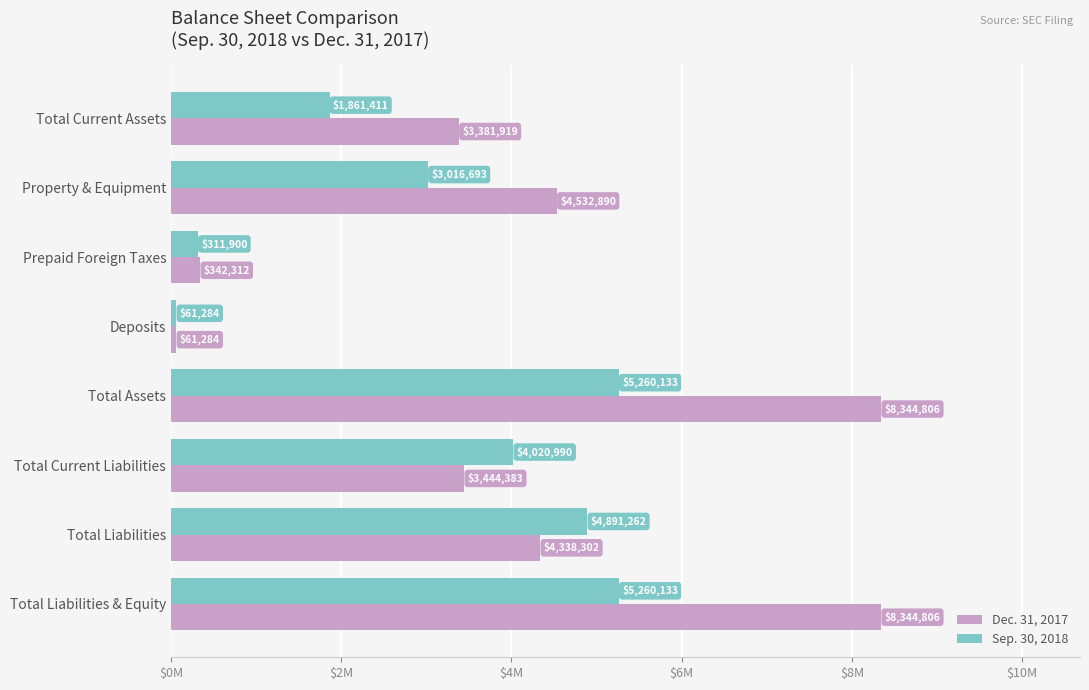

Rank the series by their maximum value, from lowest to highest.

Sep. 30, 2018, Dec. 31, 2017